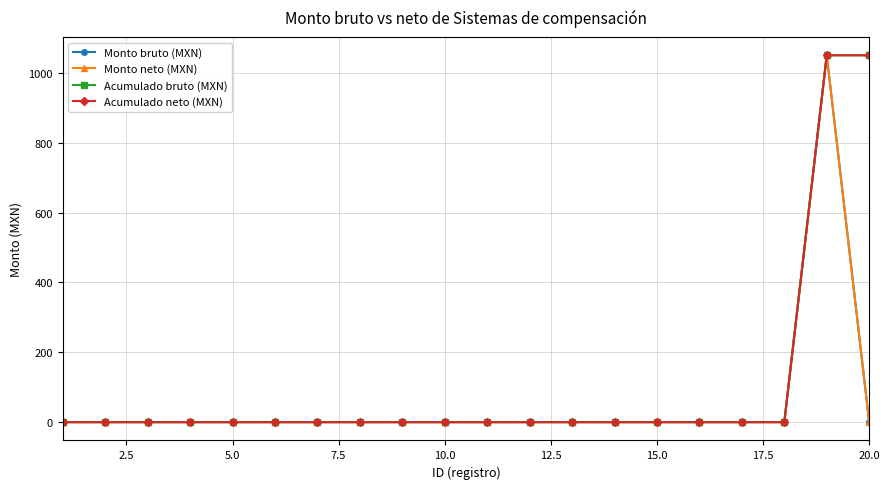

Is this an area chart (filled region under the line)?

No